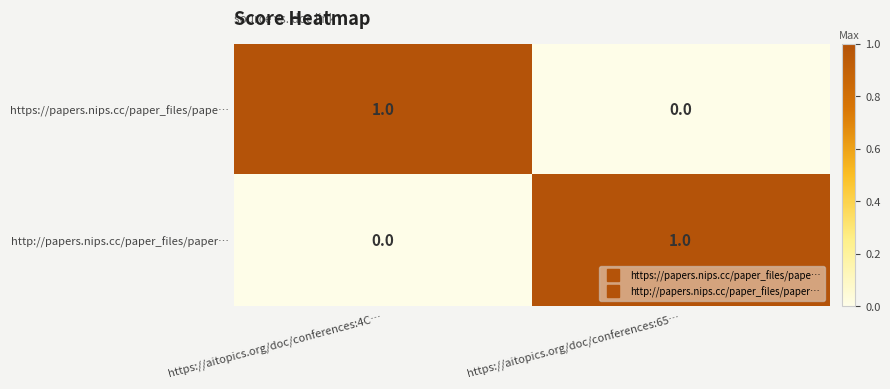

Is it true that https://papers.nips.cc/paper_files/pape… equals 2 at https://aitopics.org/doc/conferences:4C…?

False